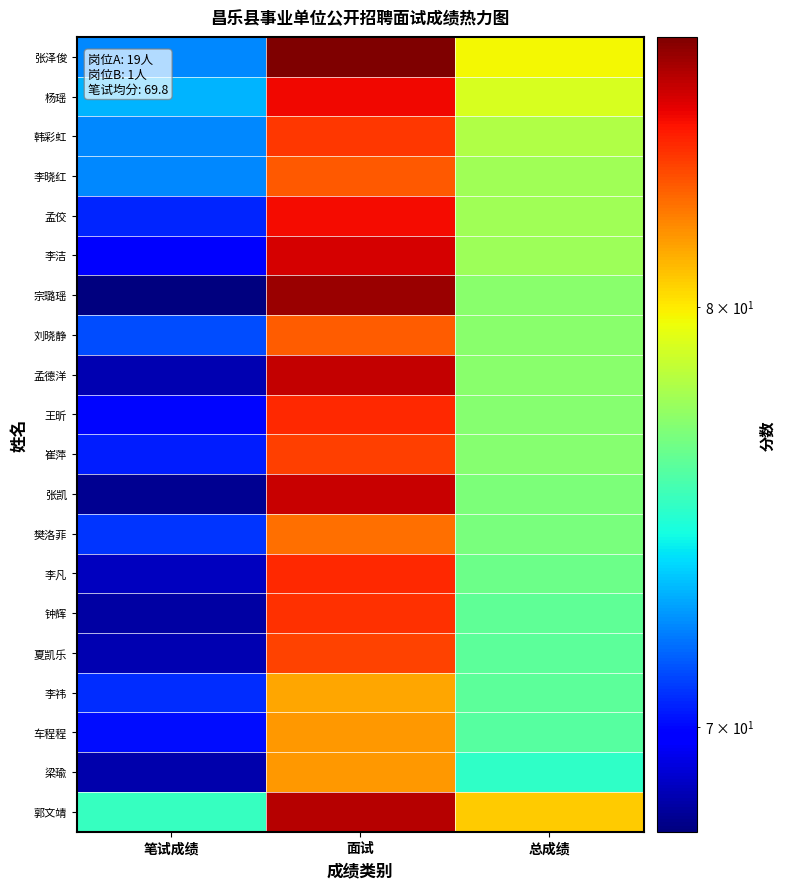

What is the total value across all series at 总成绩?

1545.7